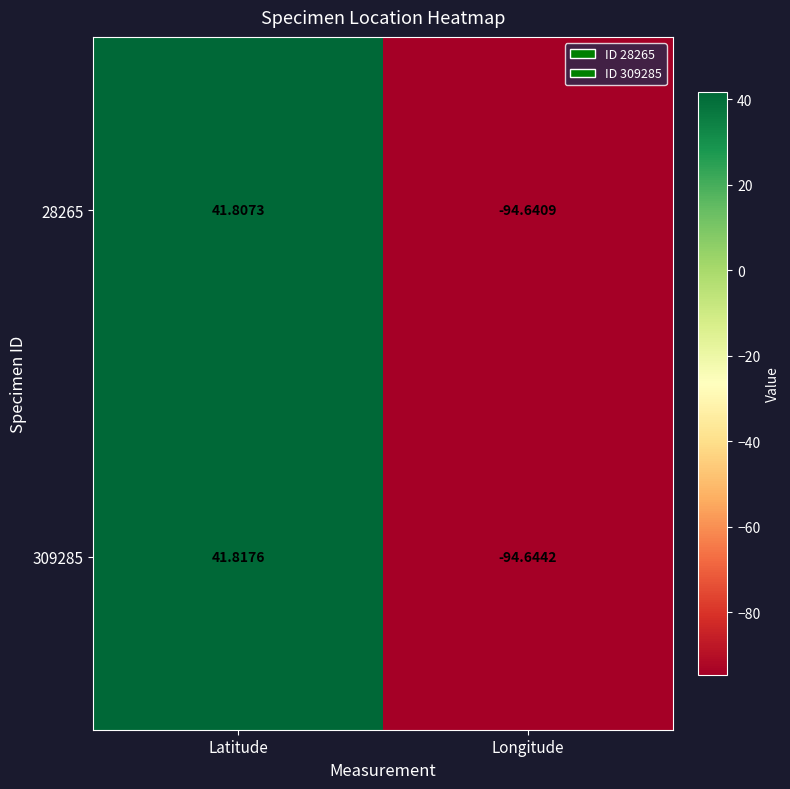

At how many categories does at least one series exceed 32?

1